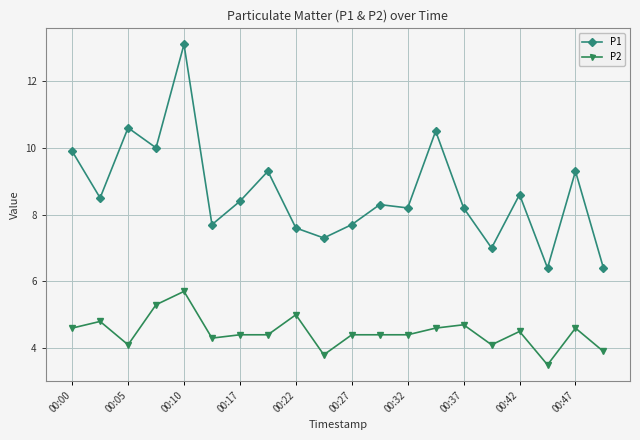

Which series has the largest range (max minus min)?

P1